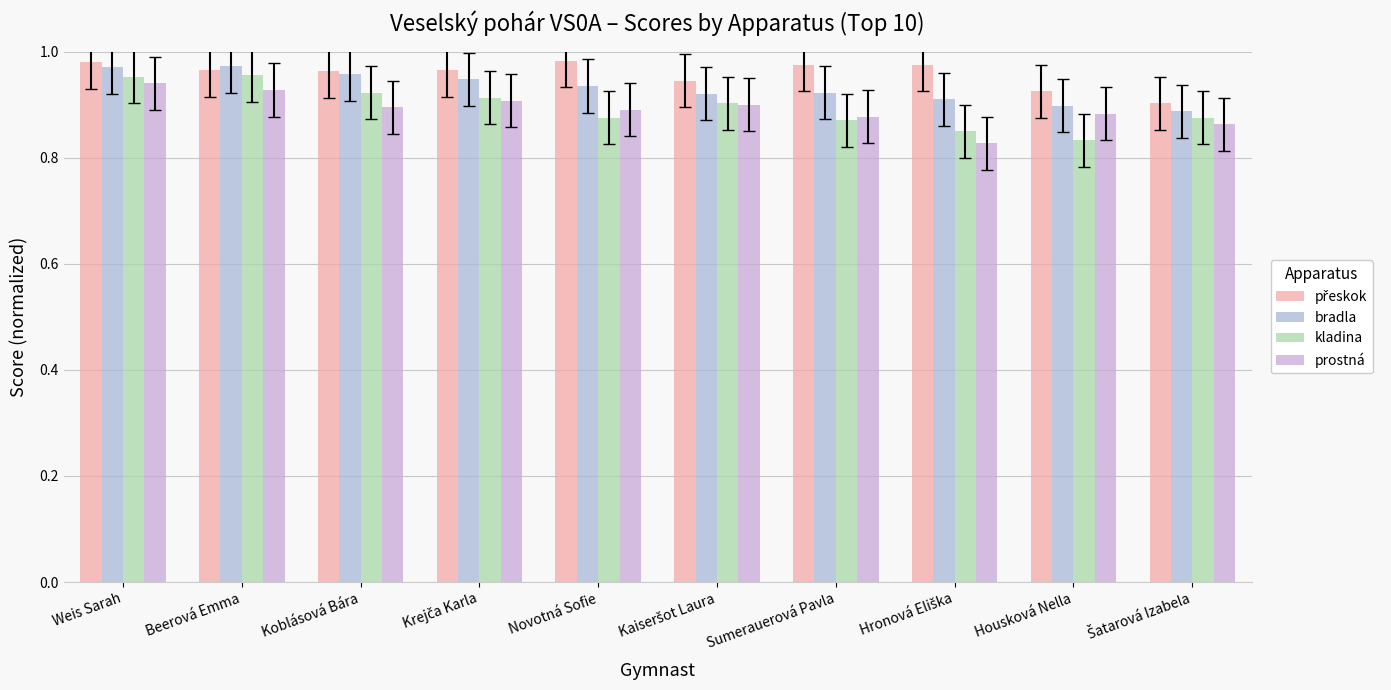

List the labels in order of bradla value, largest first.

Beerová Emma, Weis Sarah, Koblásová Bára, Krejča Karla, Novotná Sofie, Sumerauerová Pavla, Kaiseršot Laura, Hronová Eliška, Housková Nella, Šatarová Izabela